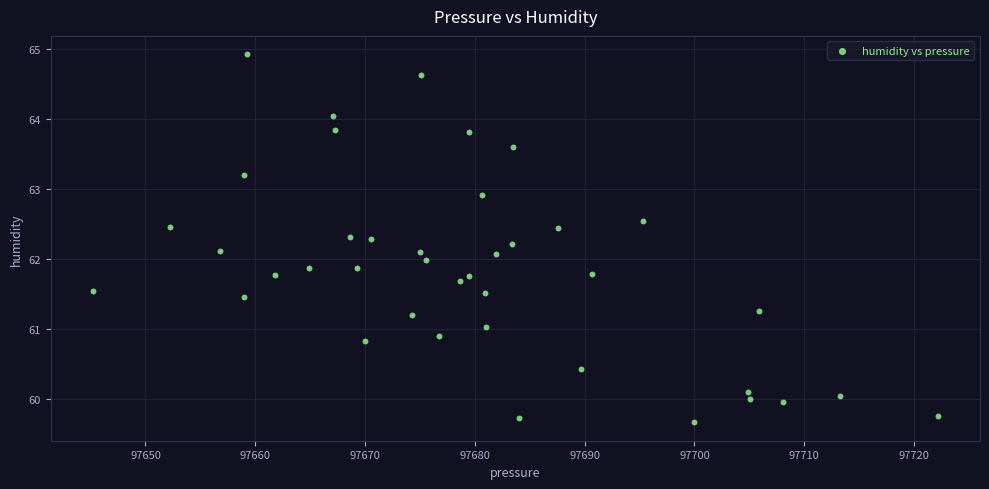

What is the range of X values (max minus min)?

76.9